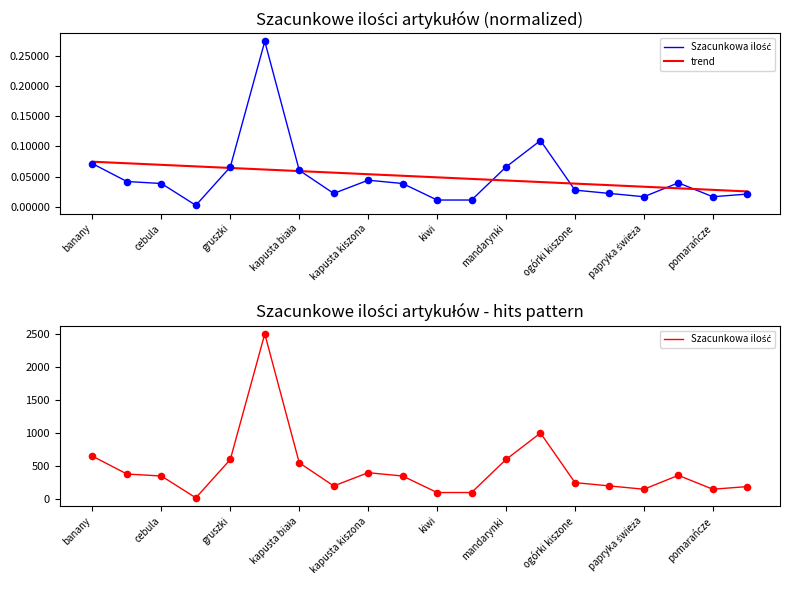

Is the value of trend at 12 greater than the value of Szacunkowa ilość at 11?

No